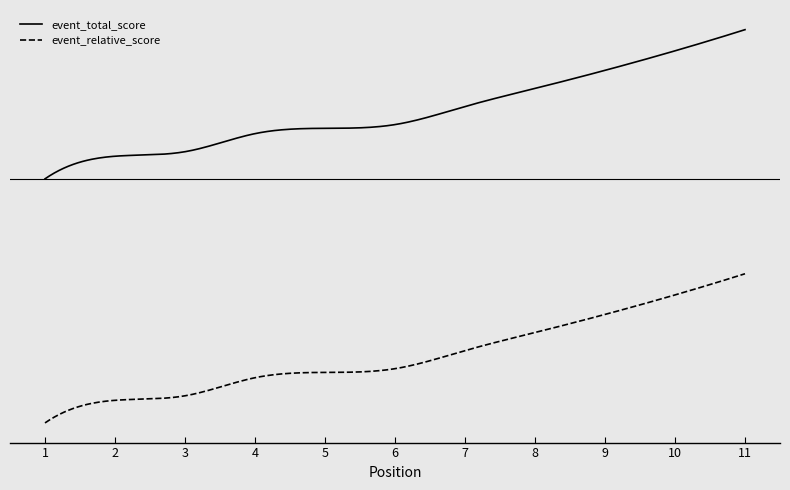

True or false: event_relative_score and event_total_score cross at least once.

False